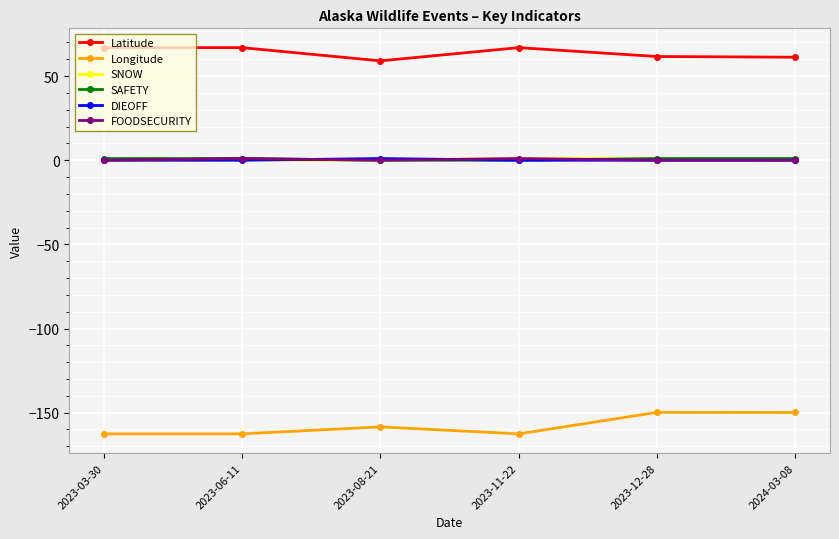

Does the chart have visible grid lines?

Yes